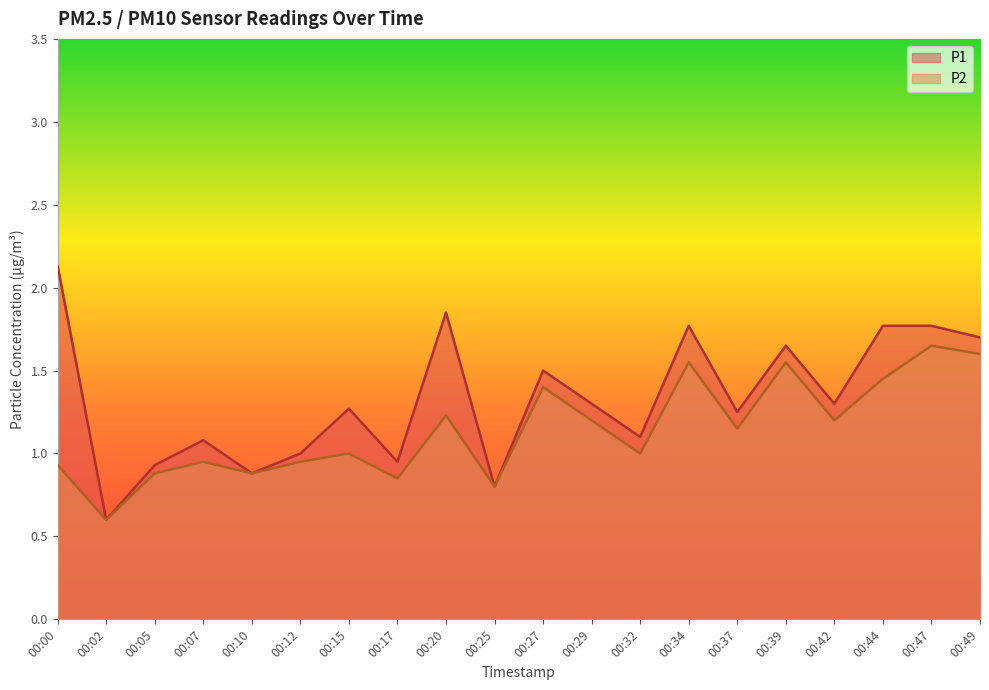

Which series has the largest range (max minus min)?

P1